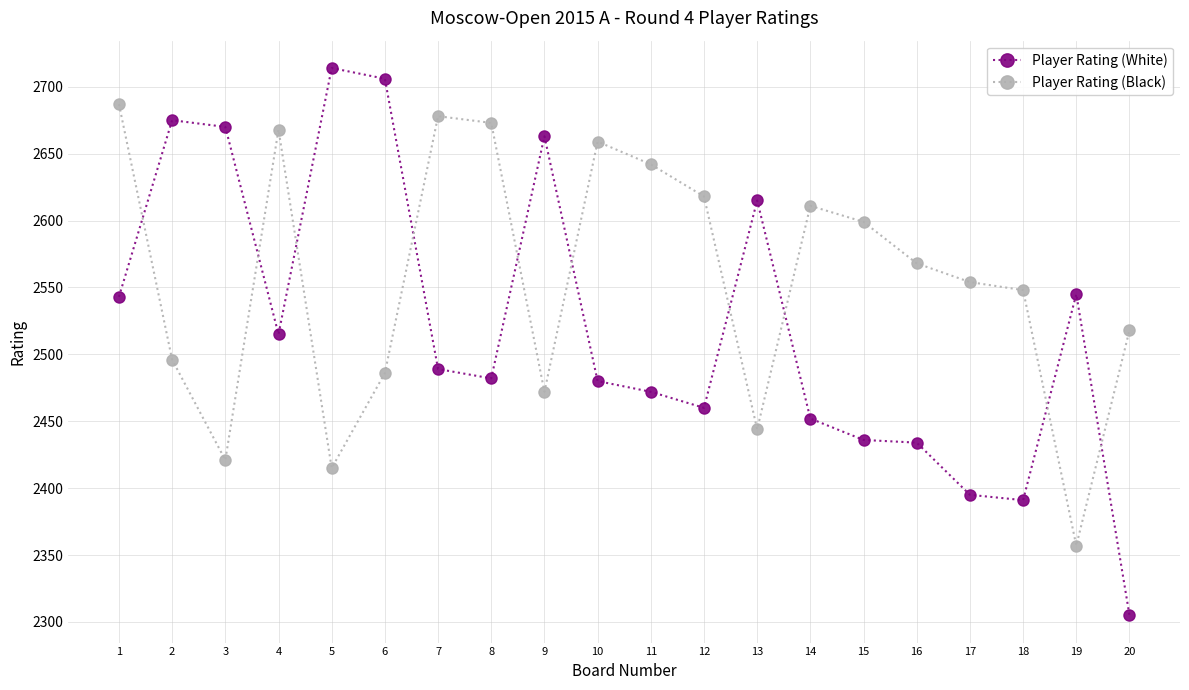

Where is the first local maximum for Player Rating (Black)?

4